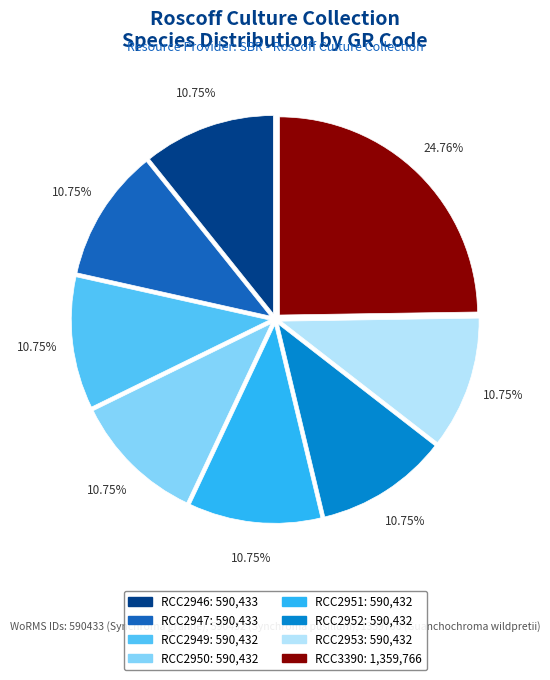

The RCC2953 slice represents 11% of the pie. True or false?

True